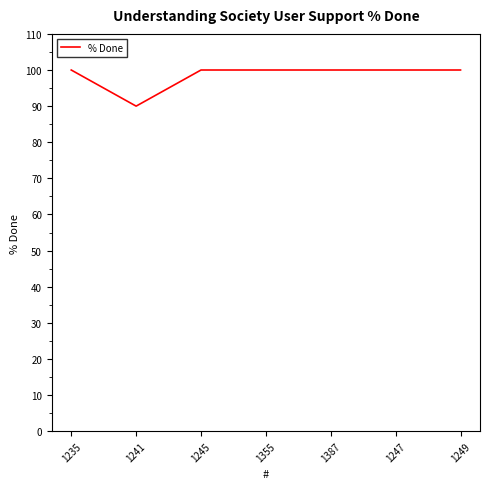

What is the difference between the maximum and minimum values?

10